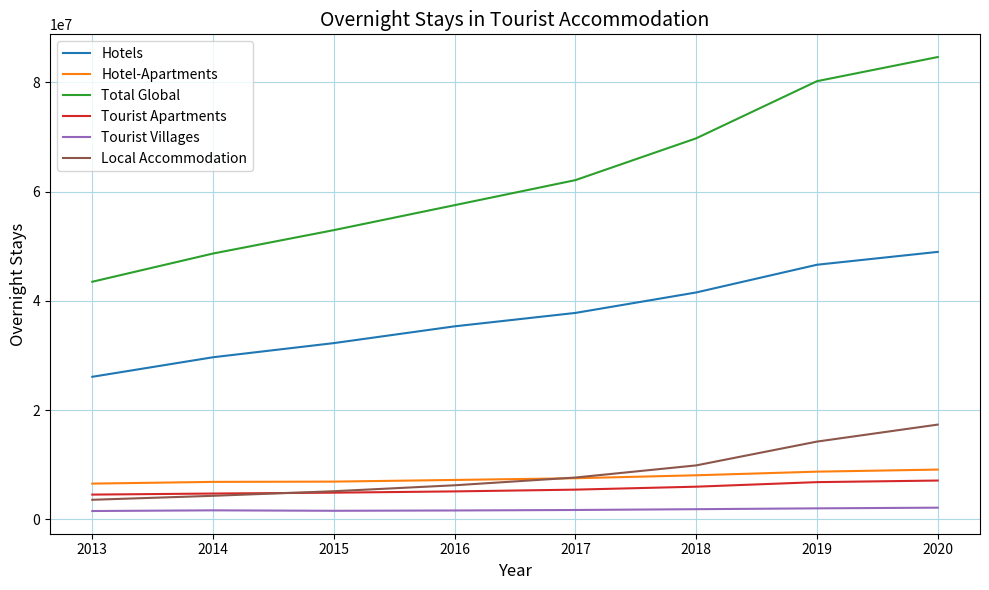

True or false: Local Accommodation and Tourist Villages cross at least once.

False